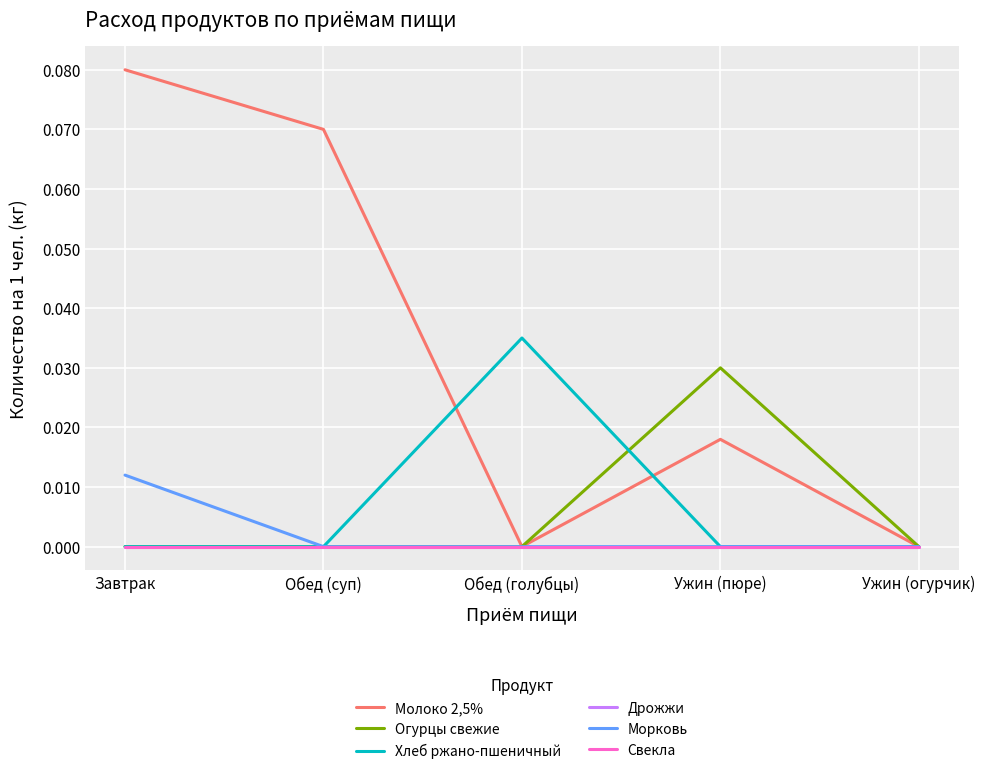

At how many categories does at least one series exceed 0?

4